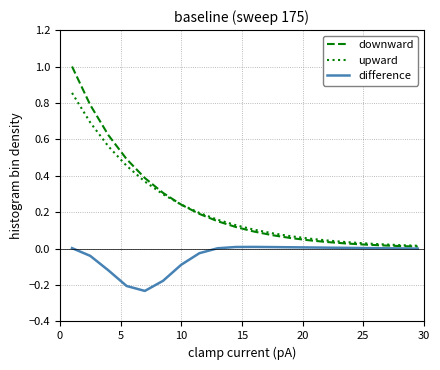

Which series has the widest spread of values?

downward